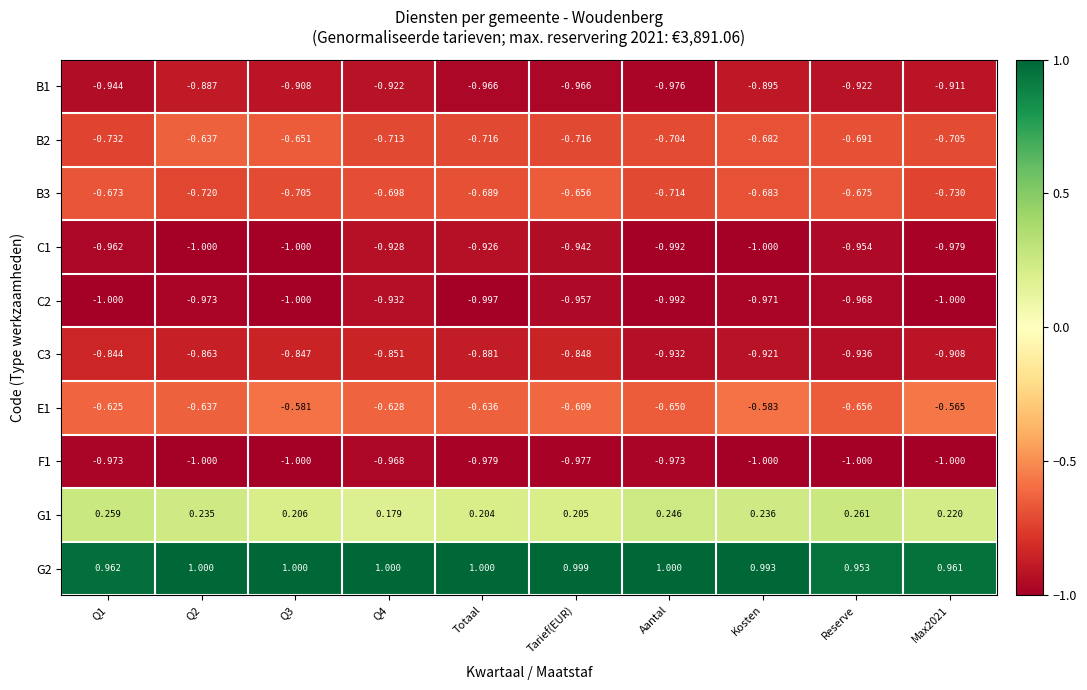

How many series are shown in this chart?

10